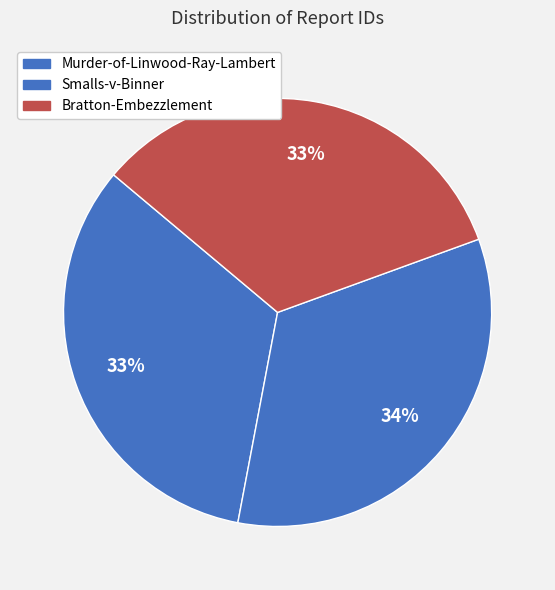

How many segments does this pie chart have?

3